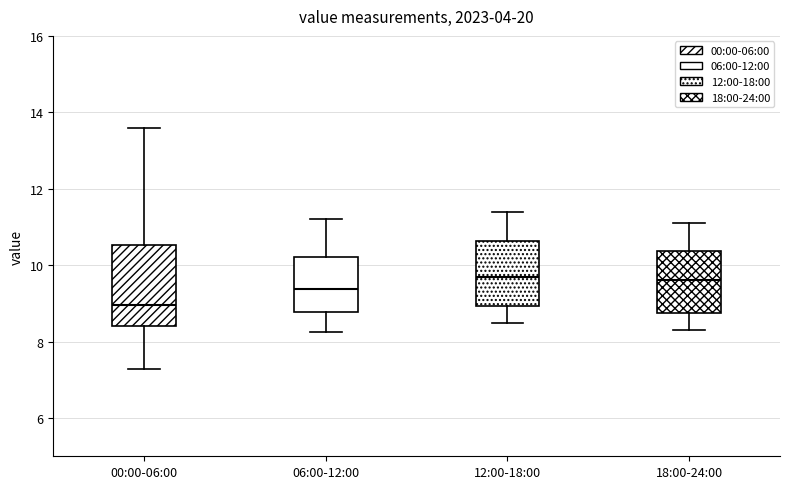

Reading left to right, transcribe this box plot: for each box, give where its median line is, the range the box spans, and where its two whiskers end, as read against the y-axis. The values are not printed on the chart, so give them approximately, as read against the axis.

00:00-06:00: median 9.0, box 8.4 to 10.6, whiskers 7.2 to 13.6
06:00-12:00: median 9.4, box 8.8 to 10.2, whiskers 8.2 to 11.2
12:00-18:00: median 9.8, box 9.0 to 10.6, whiskers 8.6 to 11.4
18:00-24:00: median 9.6, box 8.8 to 10.4, whiskers 8.4 to 11.2